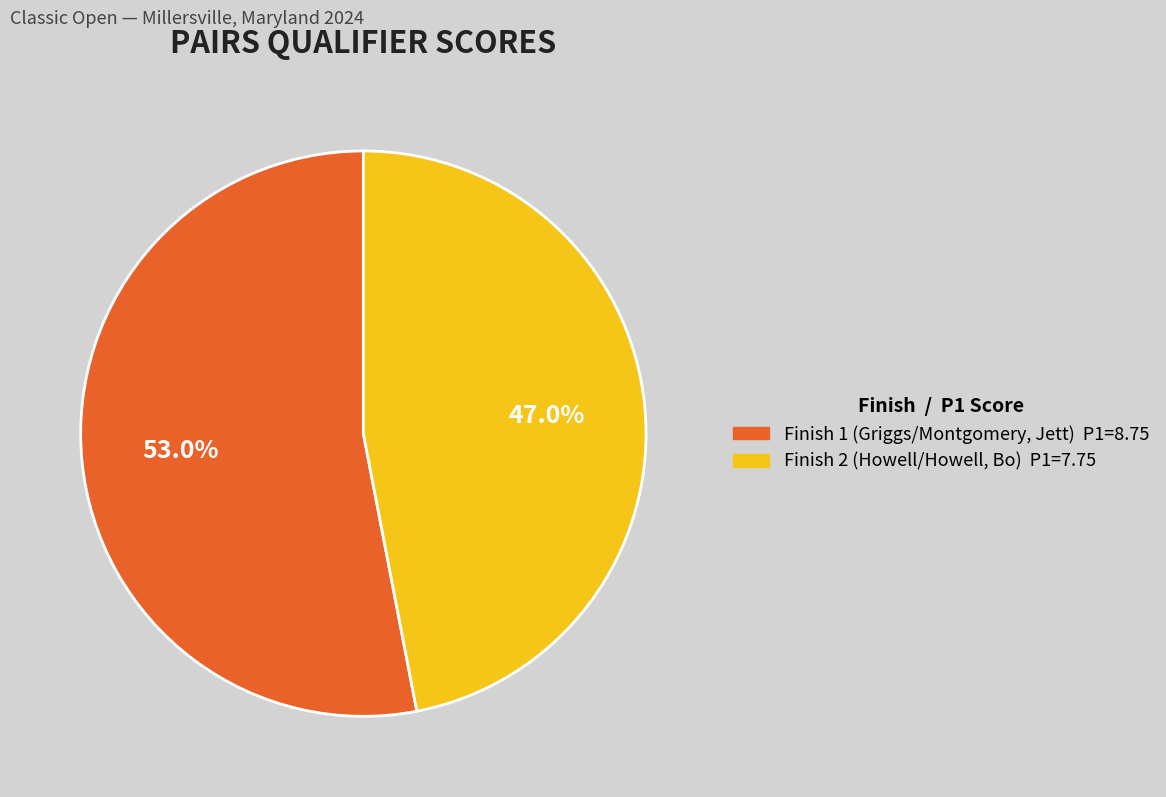

Is there a majority slice in this chart?

Yes